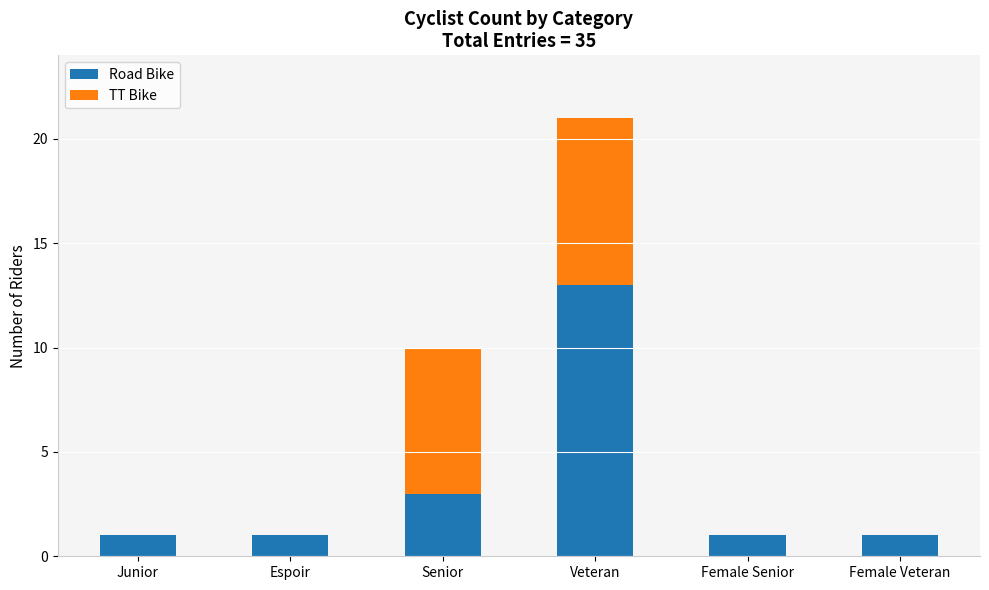

At which category is the sum across all series the highest?

Veteran